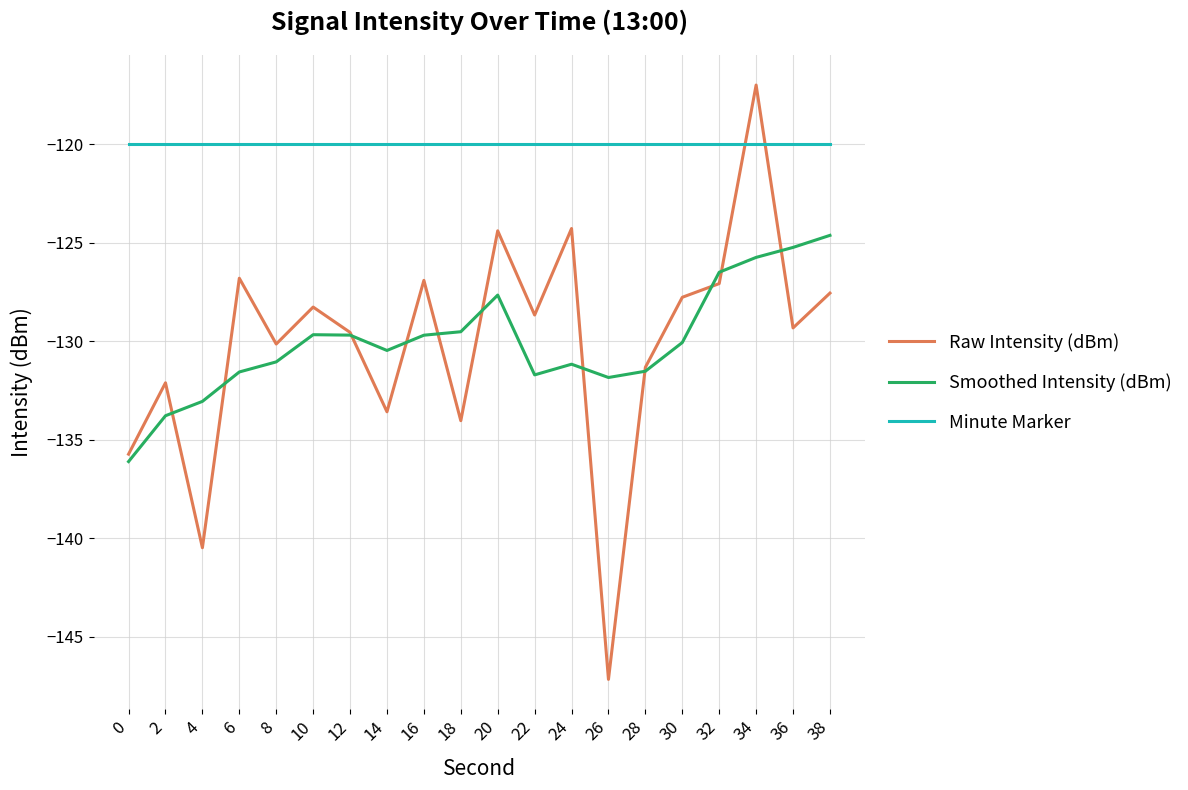

Is it true that Smoothed Intensity (dBm) equals -131.0 at 8?

True